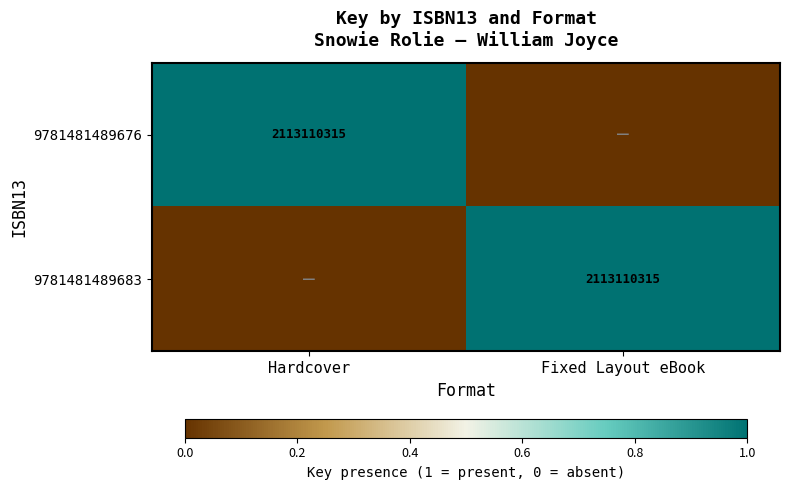

True or false: 9781481489676 has a value of 1344537038 at Hardcover.

False